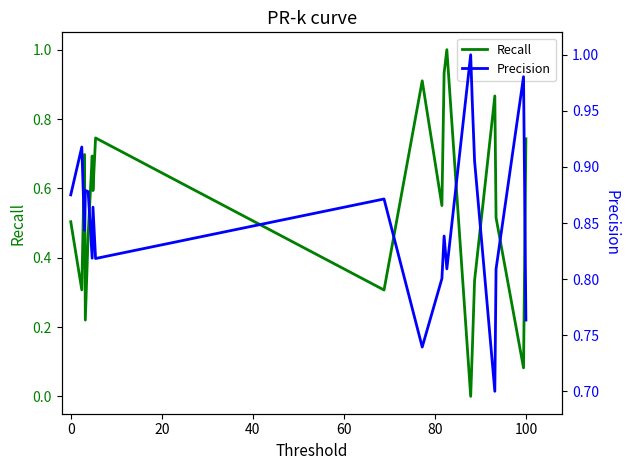

How many interior local valleys does the Precision series have?

6